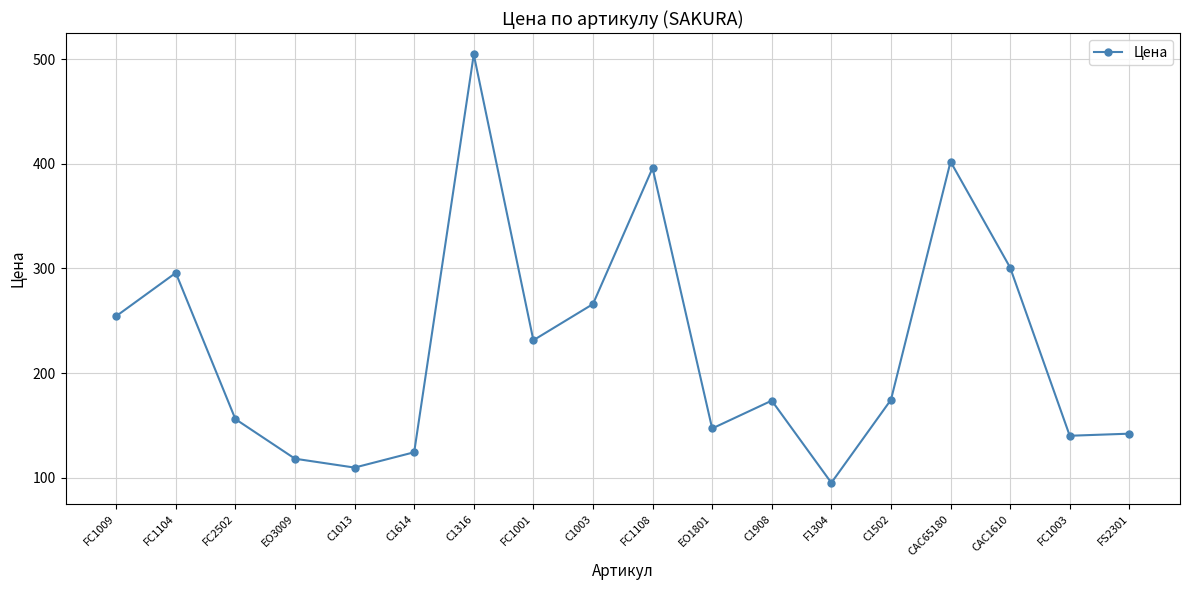

What is the difference between the values at FS2301 and C1502?

32.4